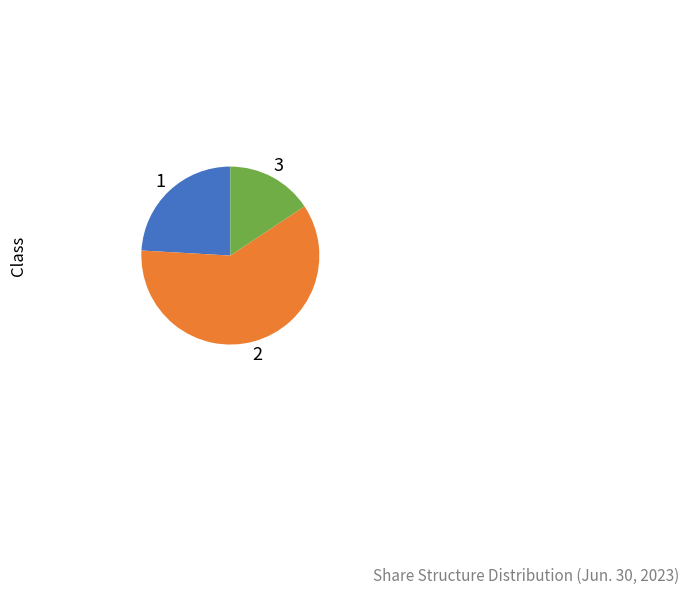

Is there any slice that represents more than half of the pie?

Yes